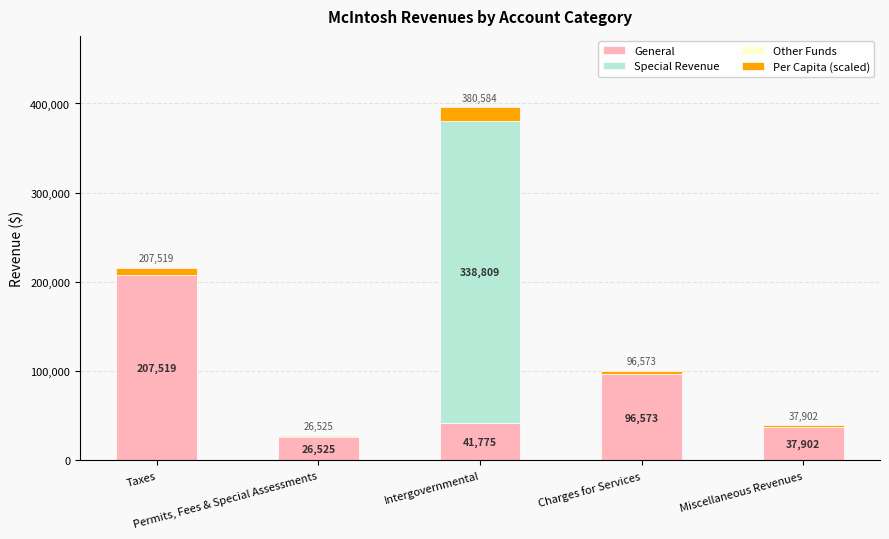

Are the bars grouped side by side (vs. stacked)?

No